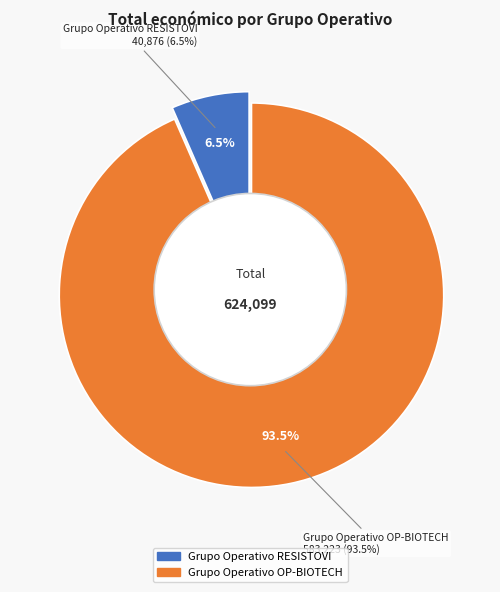

Rank the categories by value from lowest to highest.

Grupo Operativo RESISTOVI, Grupo Operativo OP-BIOTECH